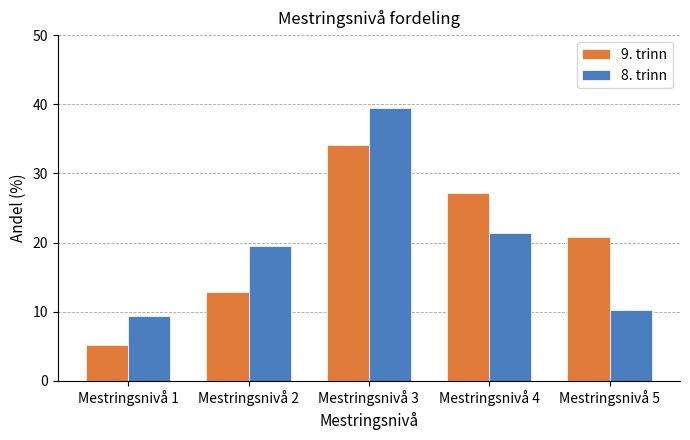

List the labels in order of 9. trinn value, smallest first.

Mestringsnivå 1, Mestringsnivå 2, Mestringsnivå 5, Mestringsnivå 4, Mestringsnivå 3